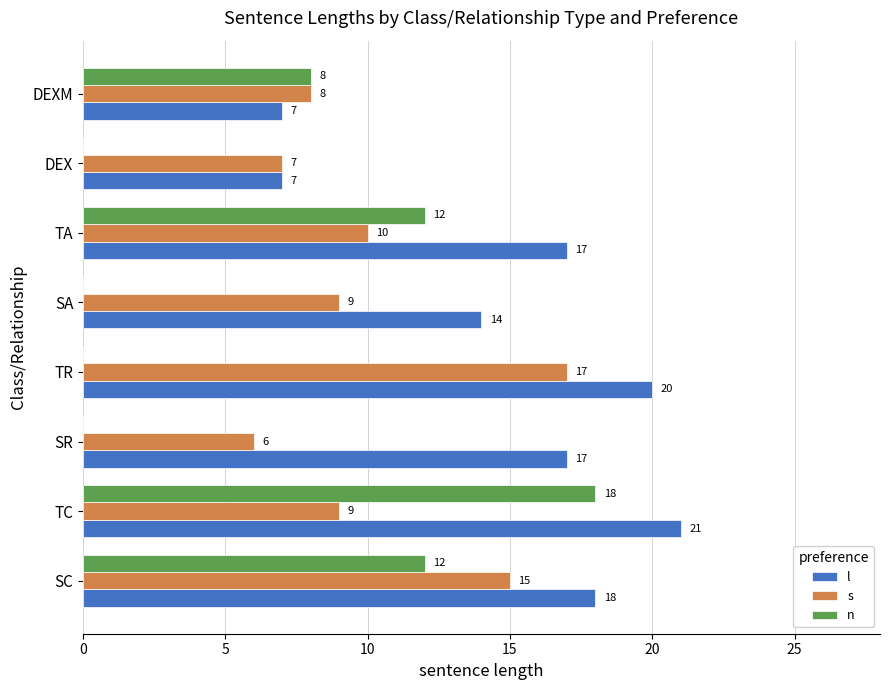

At which category does the chart reach its peak across all series?

TC